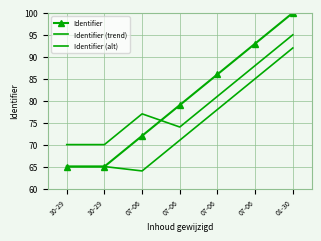

What is the lowest value of the Identifier series?

65